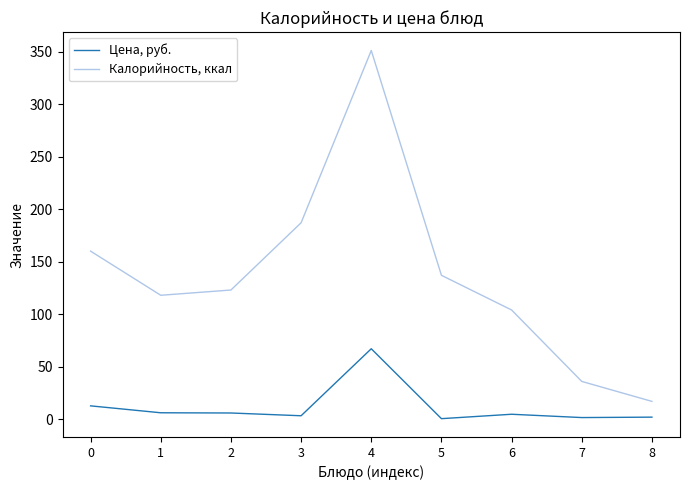

What is the greatest value displayed?

351.0